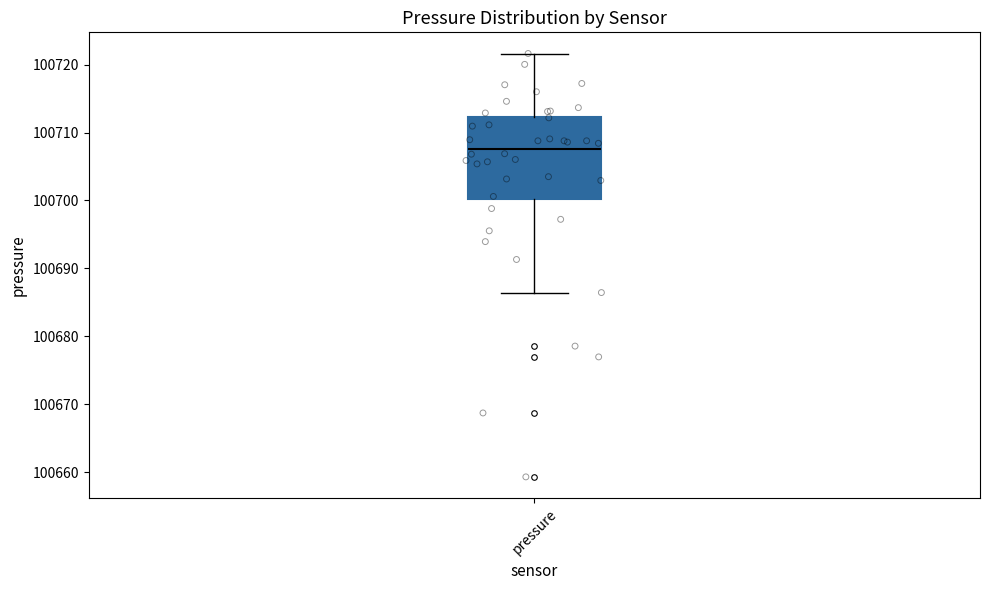

Where is the lower edge of the box for pressure on the y-axis? The values are not printed on the chart, so give them approximately, as read against the axis.

100700